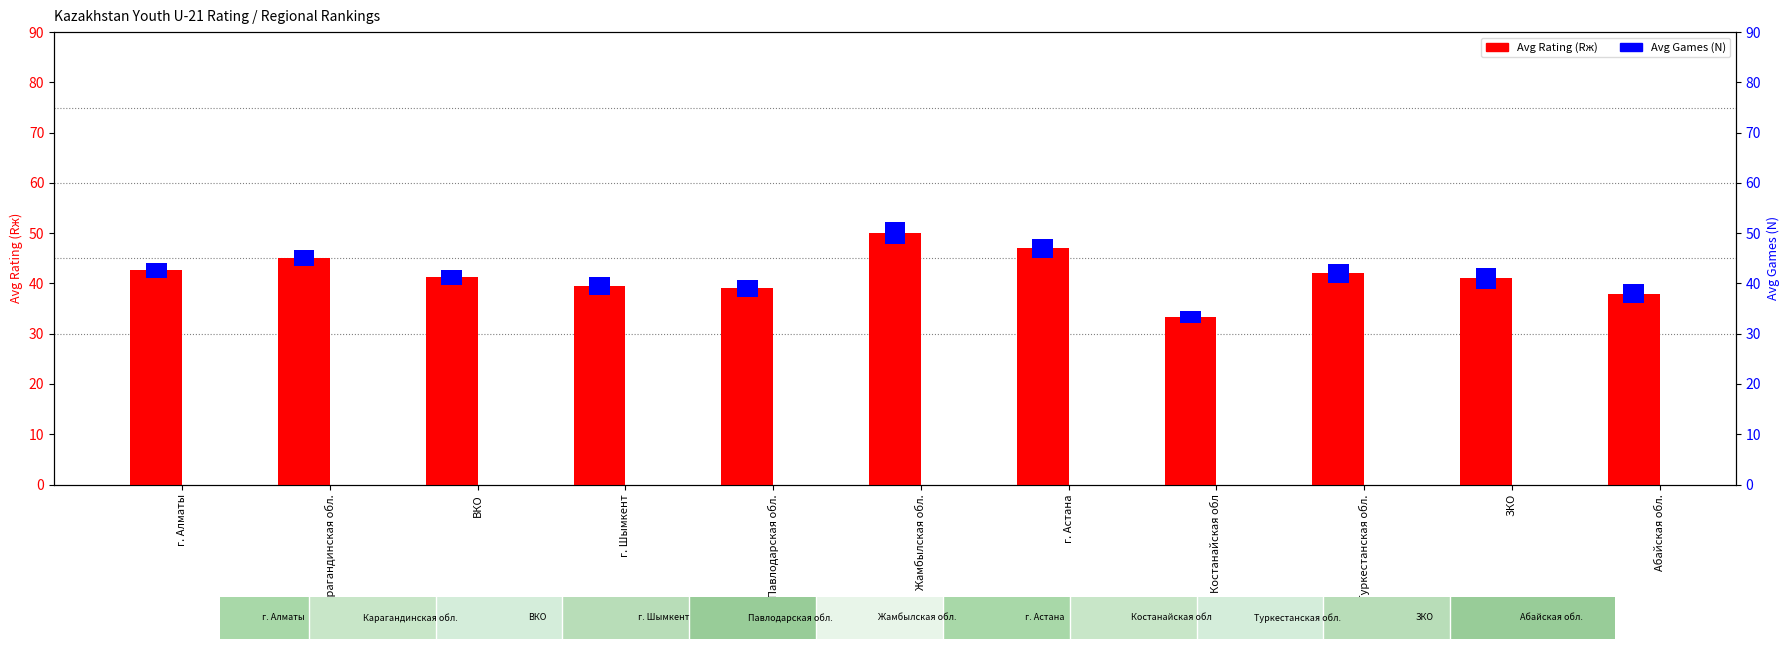

Between Туркестанская обл. and ВКО, which is larger?

Туркестанская обл.